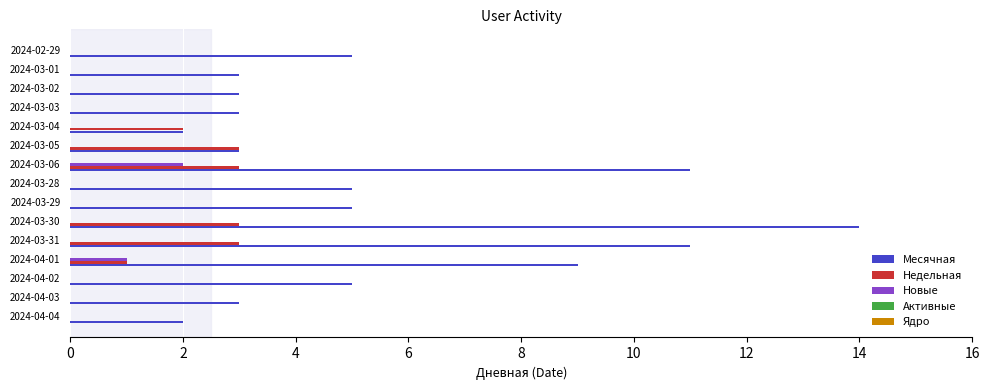

Is the value of Месячная at 2024-03-02 greater than the value of Новые at 2024-03-31?

Yes